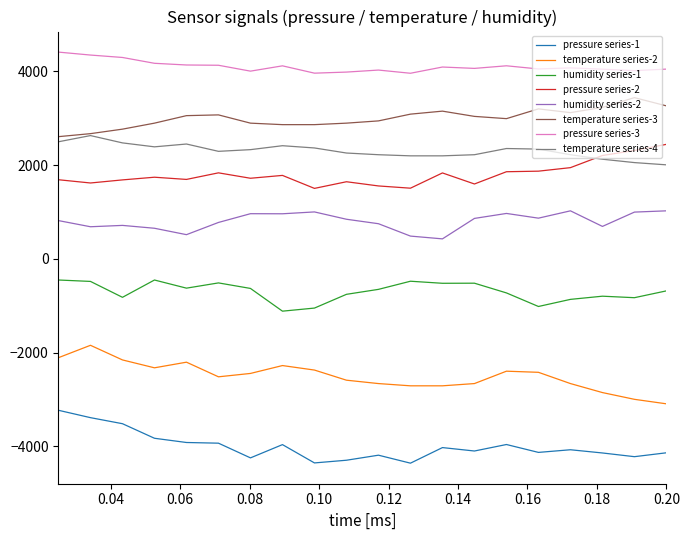

True or false: pressure series-2 and humidity series-2 cross at least once.

False